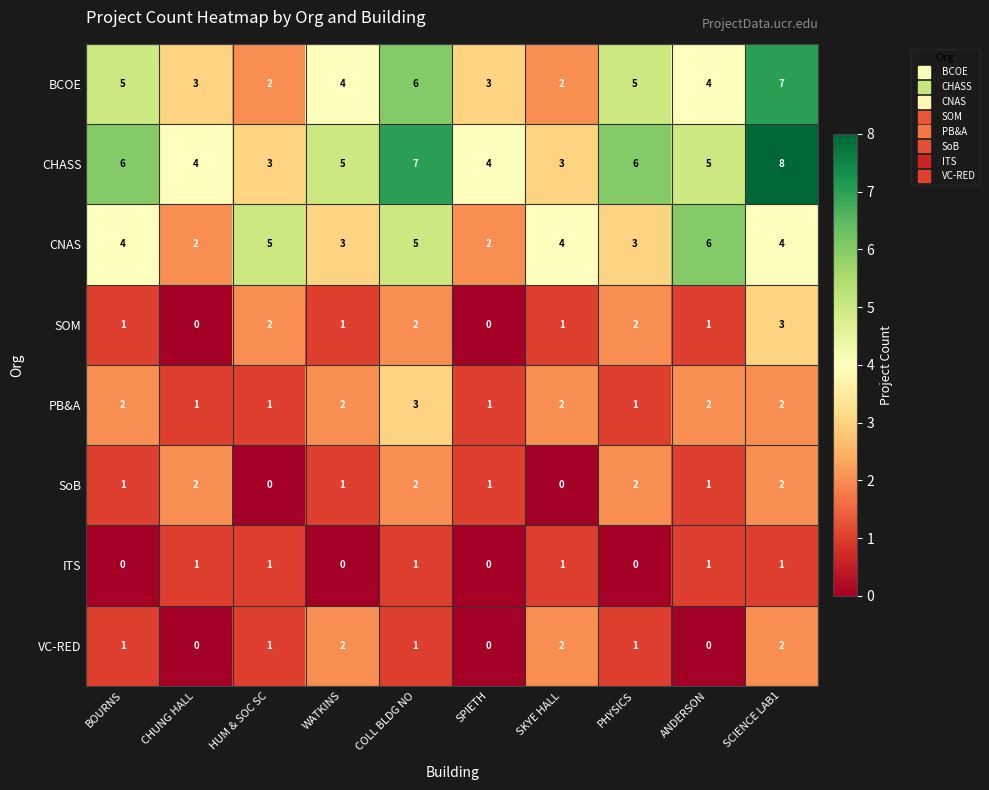

What is the spread (max minus min) of values at ANDERSON?

6